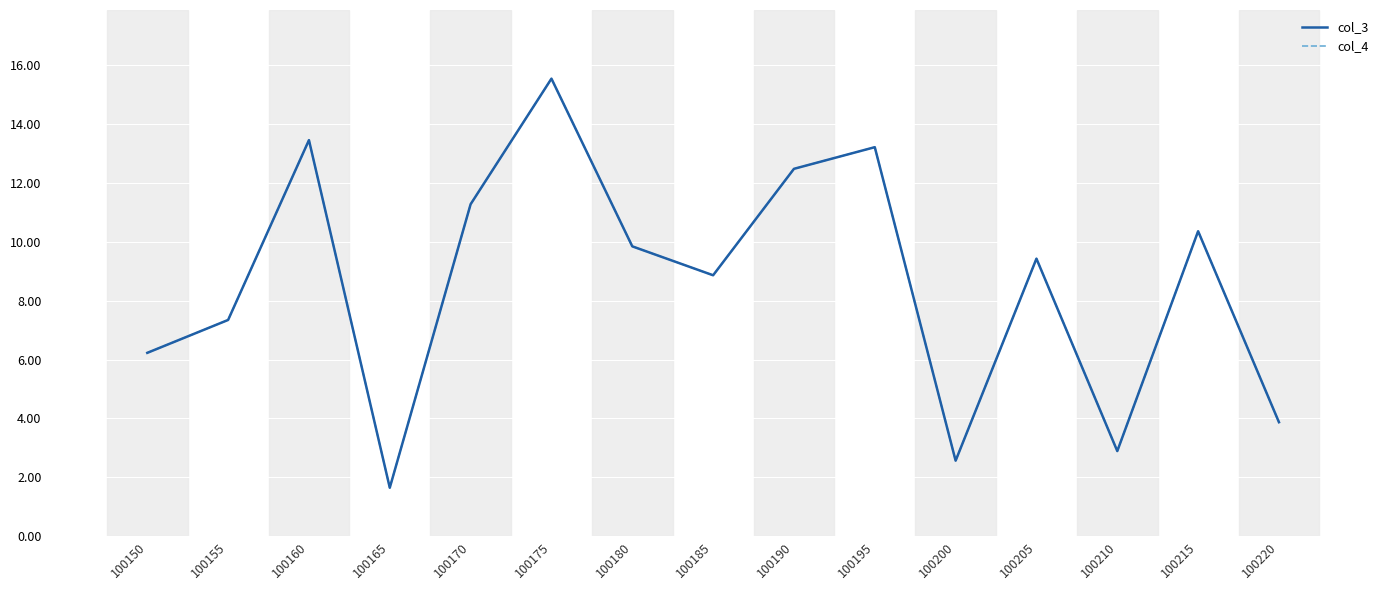

True or false: col_3 and col_4 intersect in this chart.

False